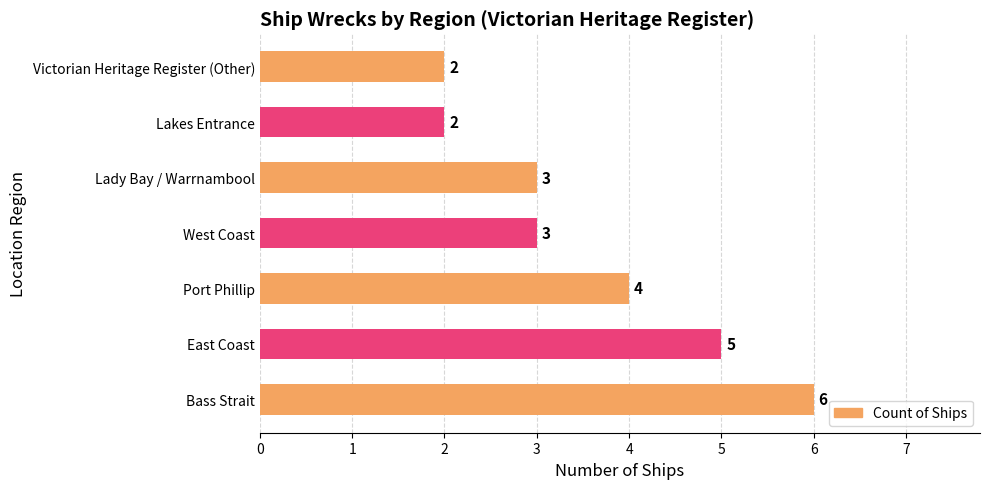

At which label is the value closest to 4?

Port Phillip